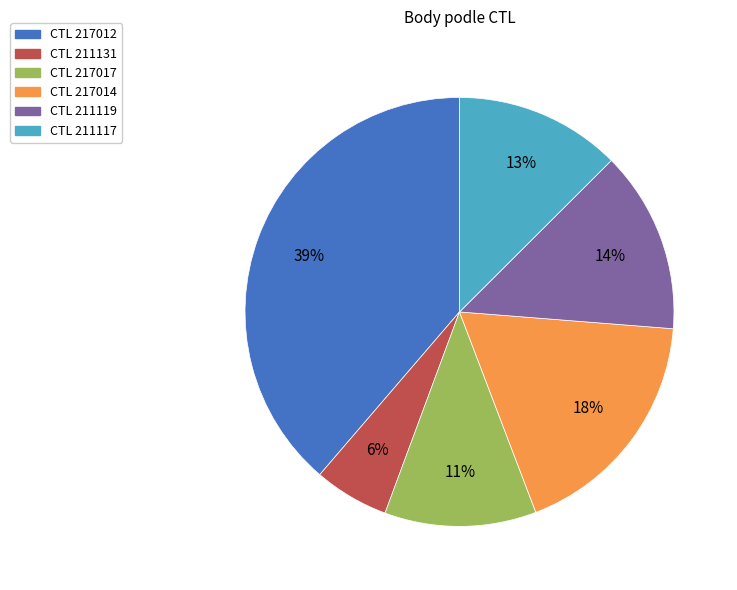

Is there a majority slice in this chart?

No